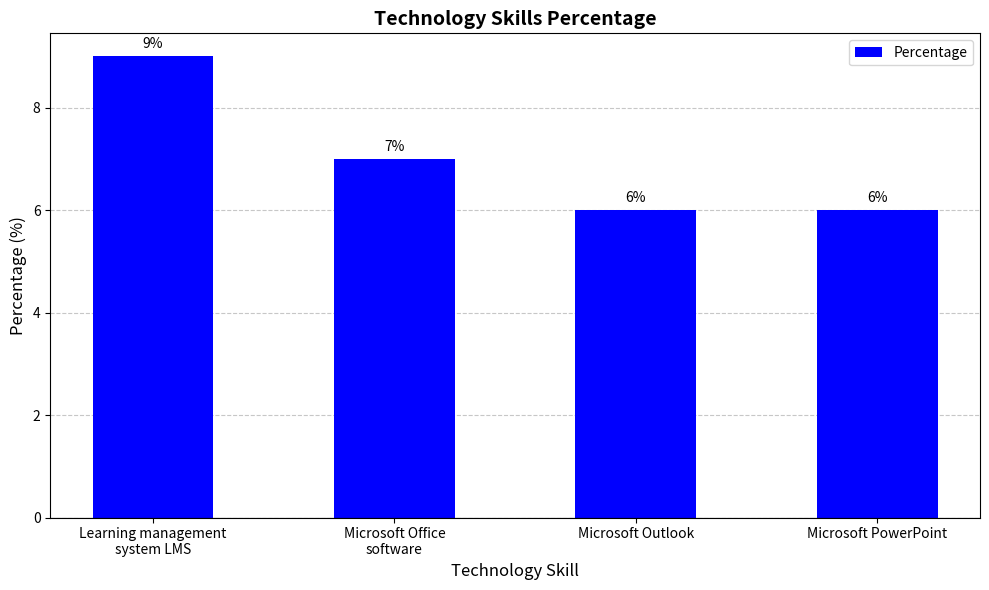

How many bars are there in total?

4